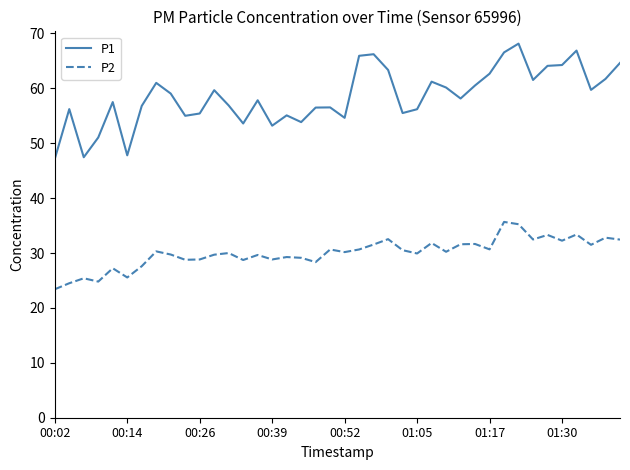

True or false: P2 and P1 intersect in this chart.

False